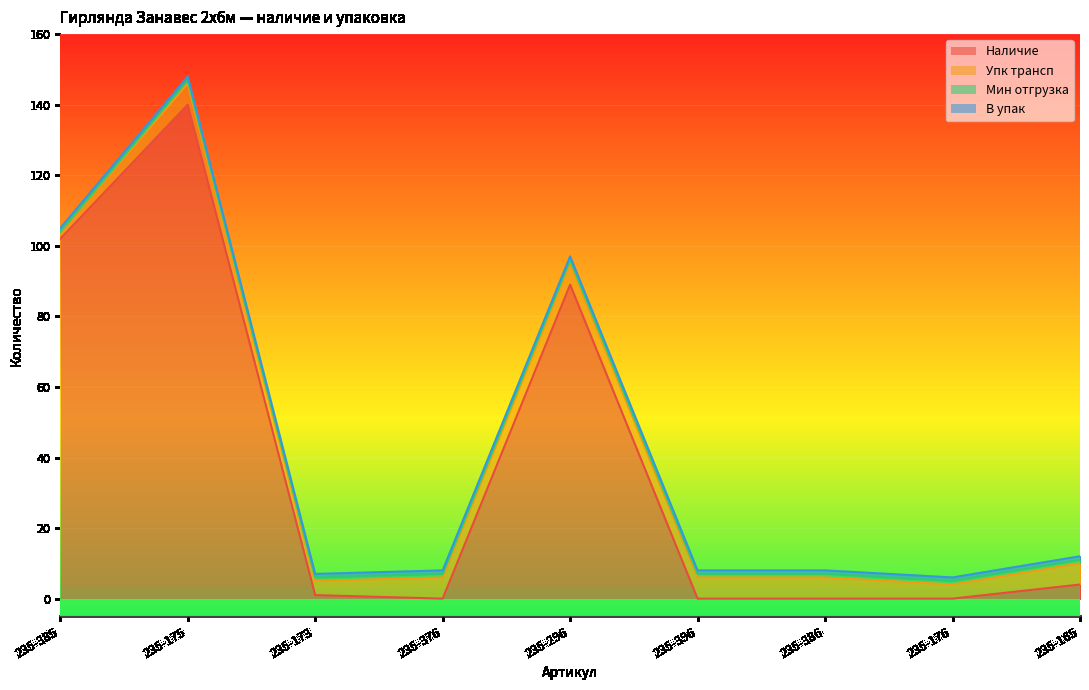

What is the value of the Мин отгрузка point at the 2nd from the left?

1